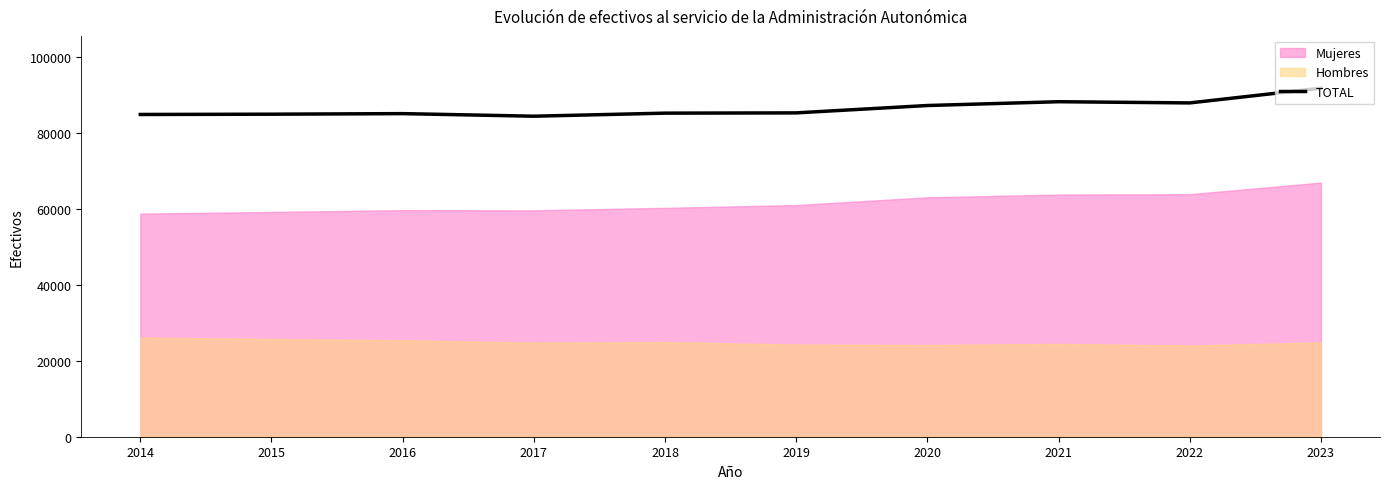

How many interior local valleys (lower than both neighbors) does the data have?

2